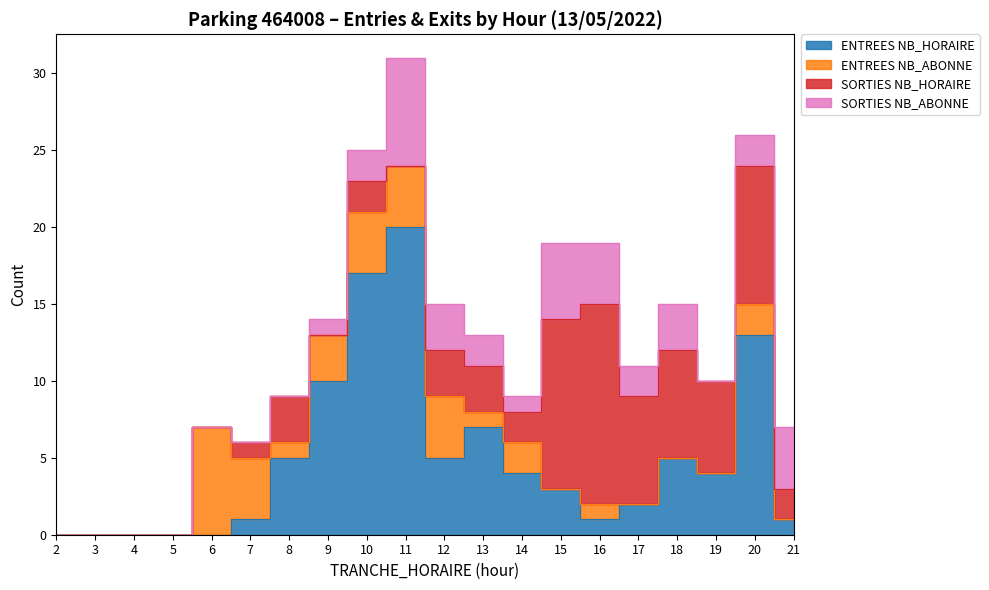

True or false: SORTIES NB_ABONNE has more than 2 points higher than both neighbors.

True